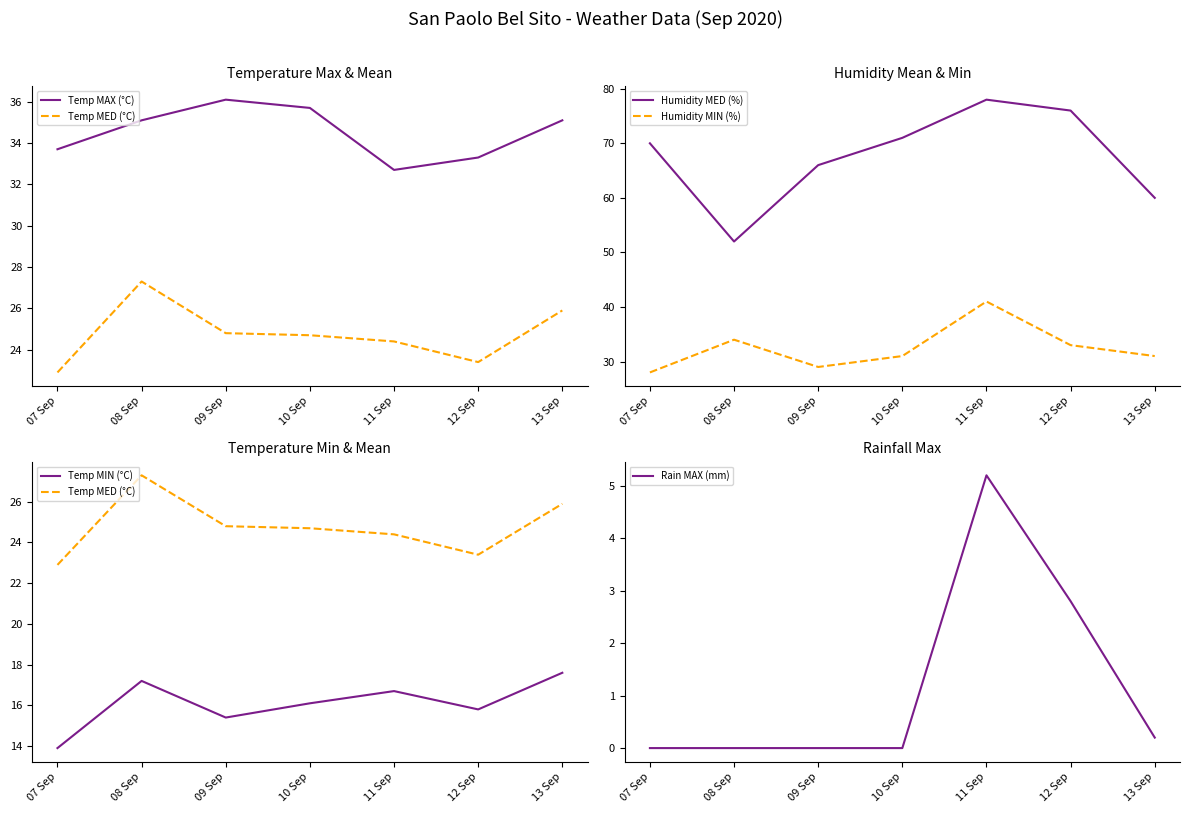

Between 11 Sep and 13 Sep, which is larger?

13 Sep